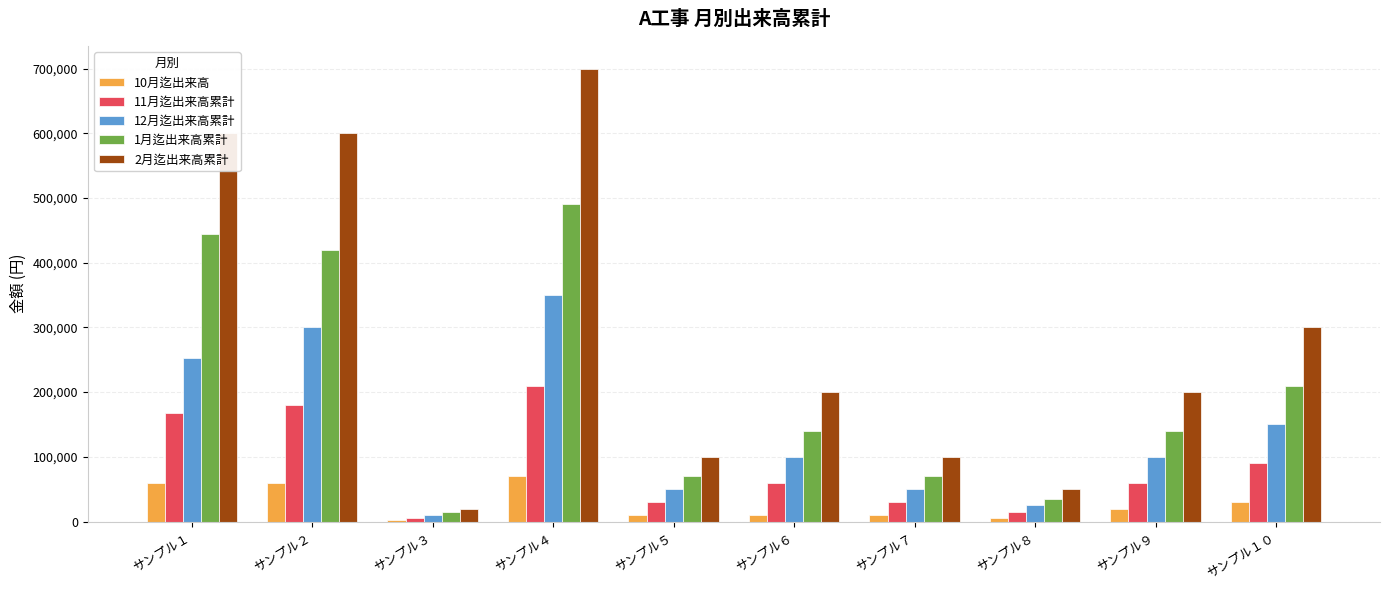

What are all the series names shown in the legend?

10月迄出来高, 11月迄出来高累計, 12月迄出来高累計, 1月迄出来高累計, 2月迄出来高累計